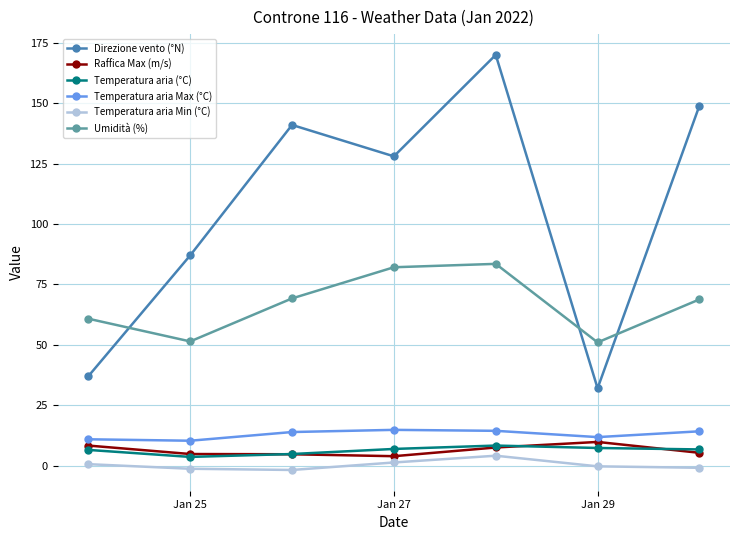

How many lines are shown in the chart?

6